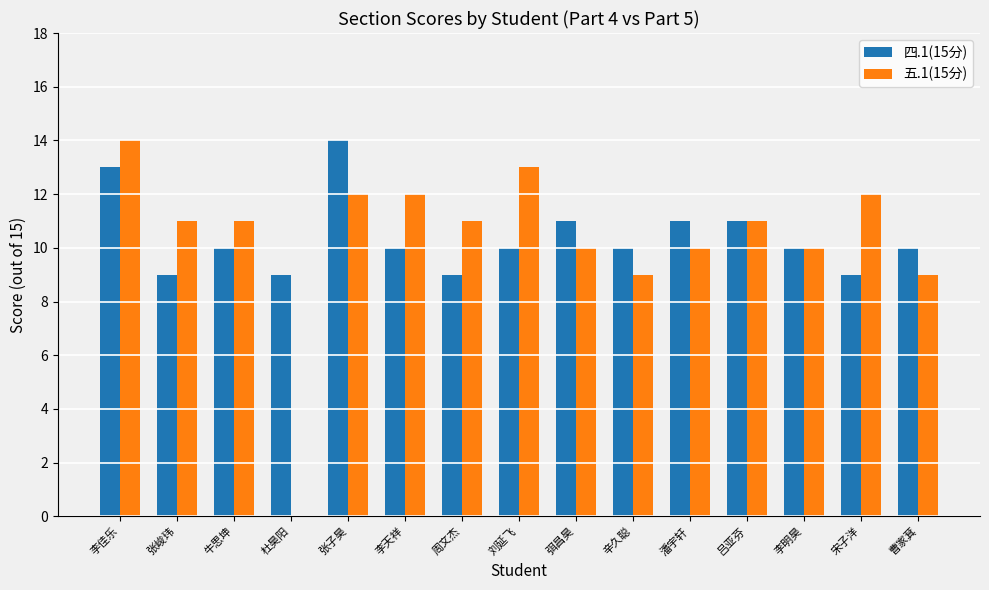

What is the greatest value displayed?

14